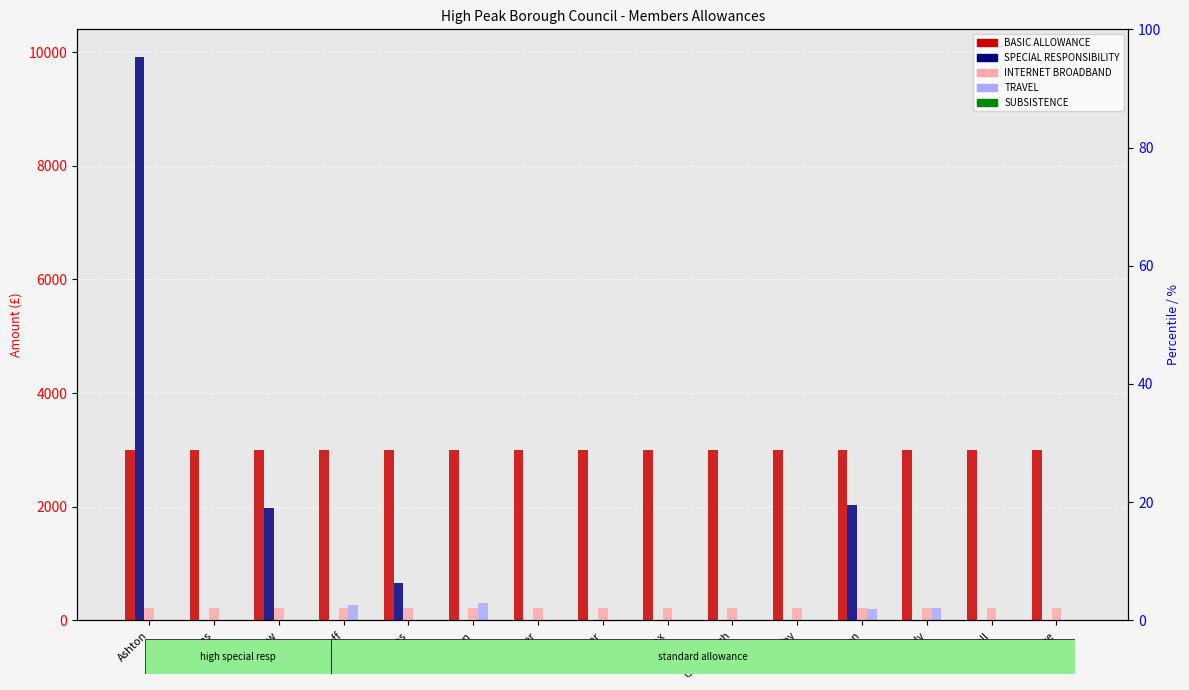

What is the difference between the maximum and minimum values in the TRAVEL series?

310.2